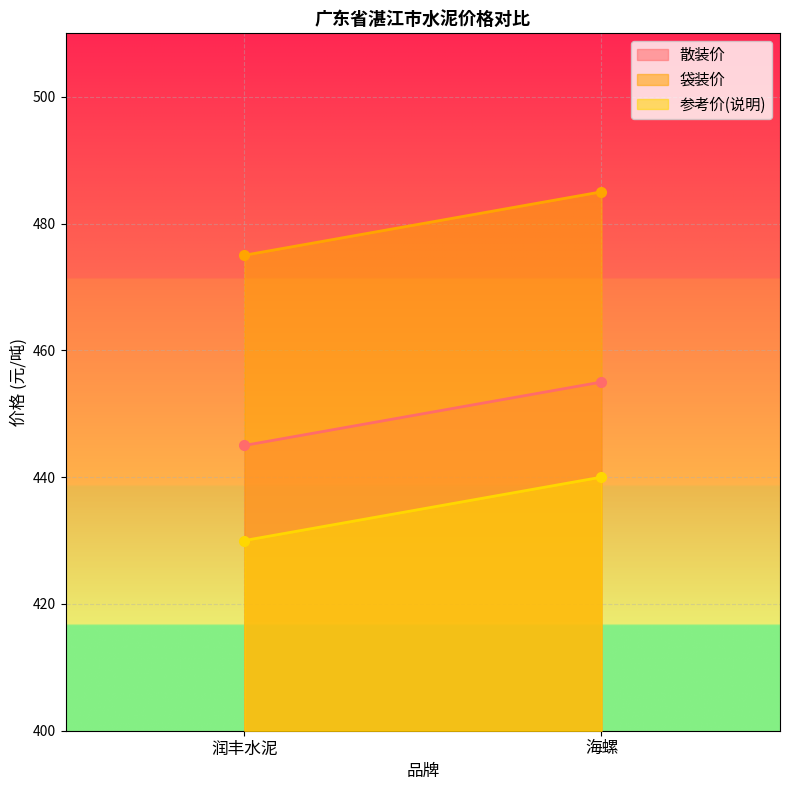

Reading right to left, what are all the values shown in this chart?

散装价: 455	445
袋装价: 485	475
参考价(说明): 440	430